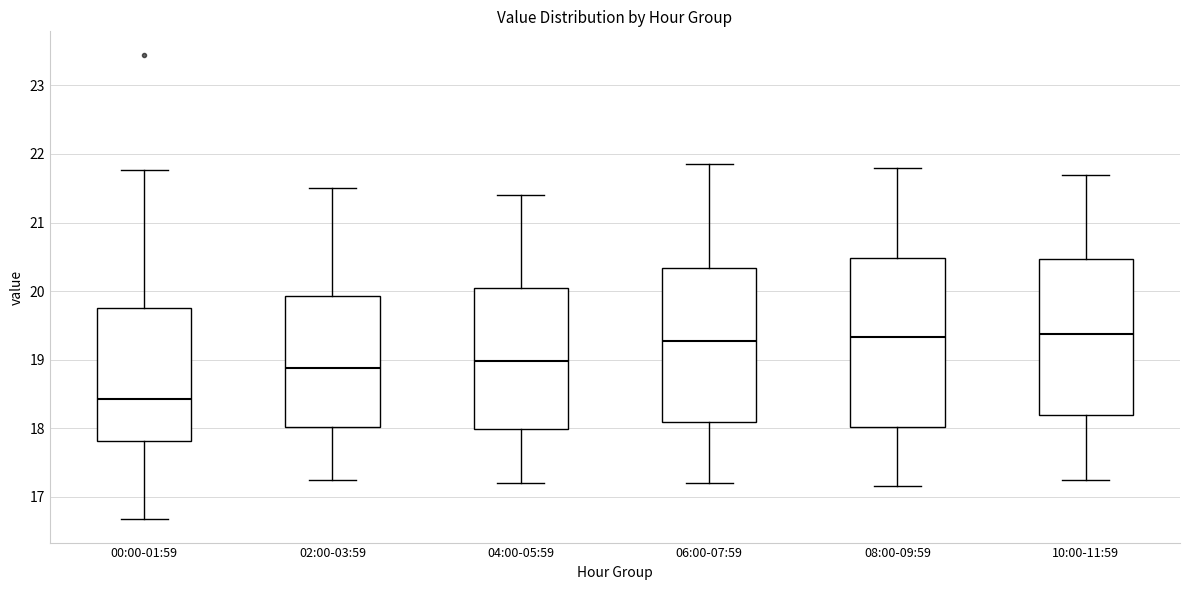

Which box has the lowest median line?

00:00-01:59